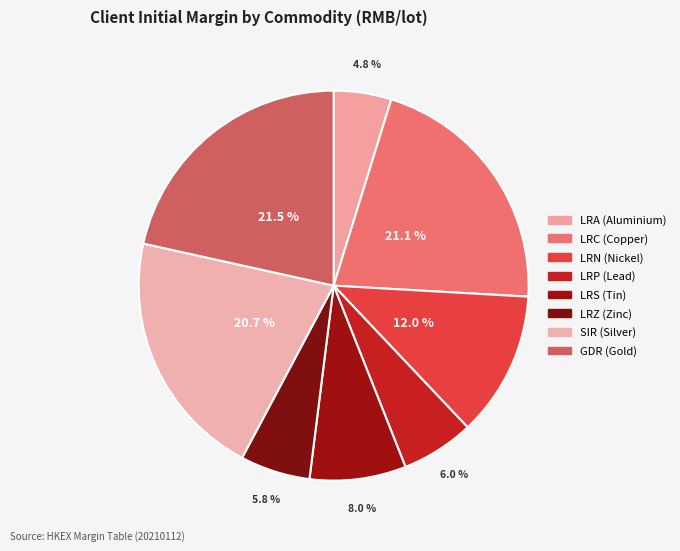

What is the smallest slice in the pie chart?

LRA (Aluminium)